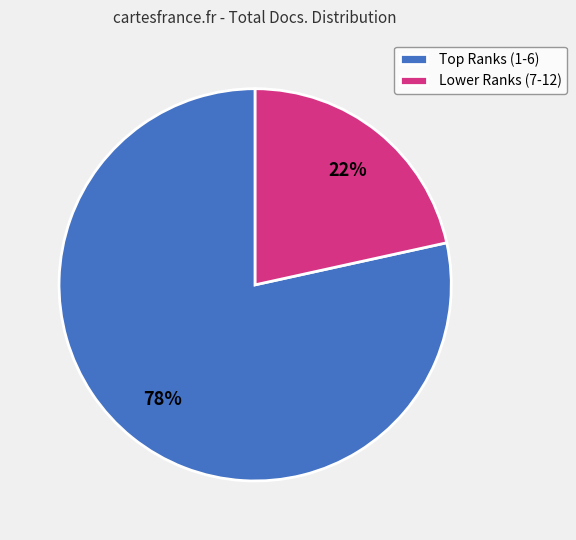

Is there a majority slice in this chart?

Yes